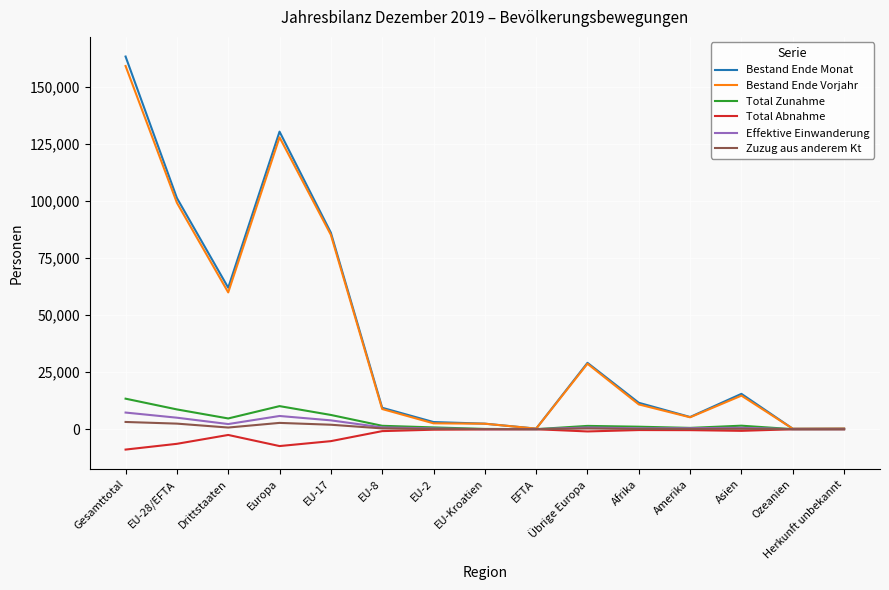

In Effektive Einwanderung, how many points are lower than both neighbors (excluding endpoints)?

3